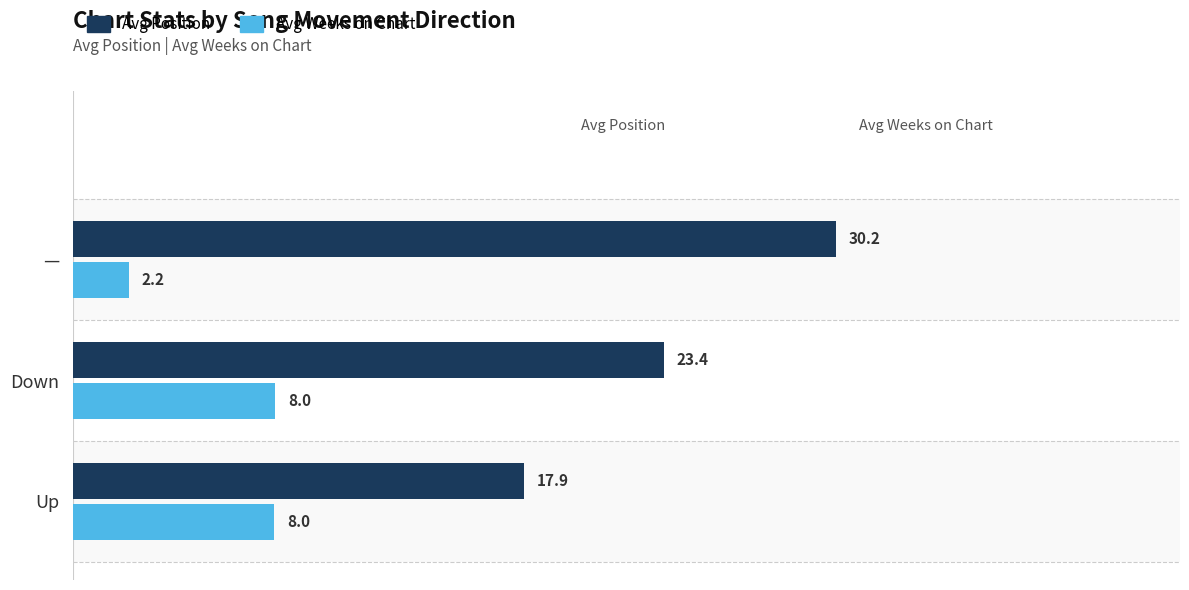

Is it true that Avg Position equals 17.9 at Up?

True